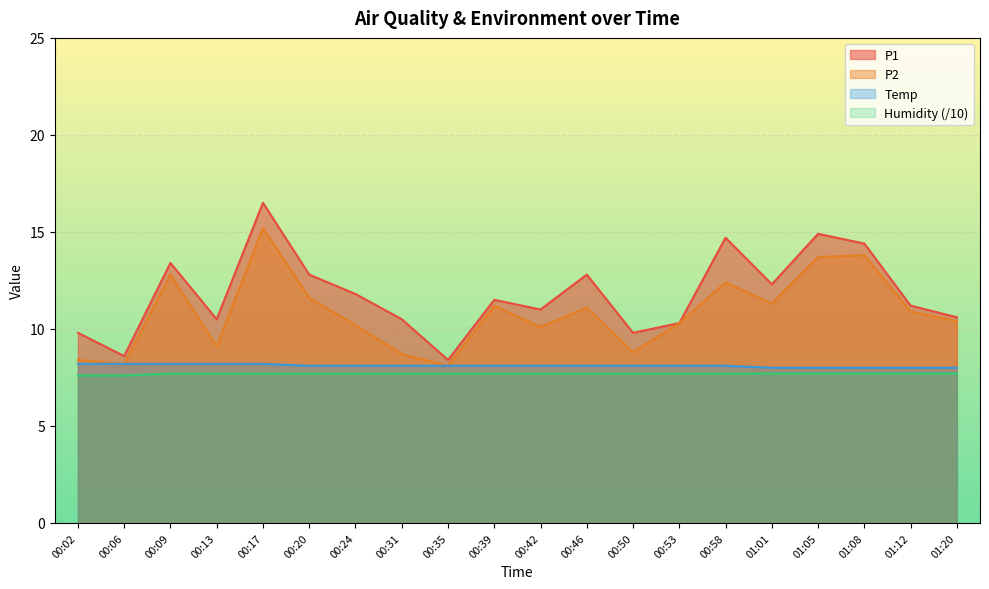

True or false: P2 has a value of 13.8 at 01:08.

True